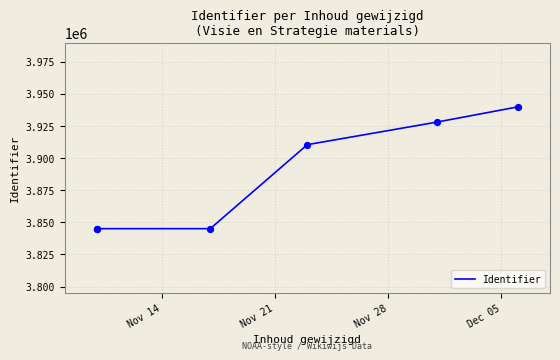

What is the ratio of the value at Nov 28 to the value at Nov 14?

1.0